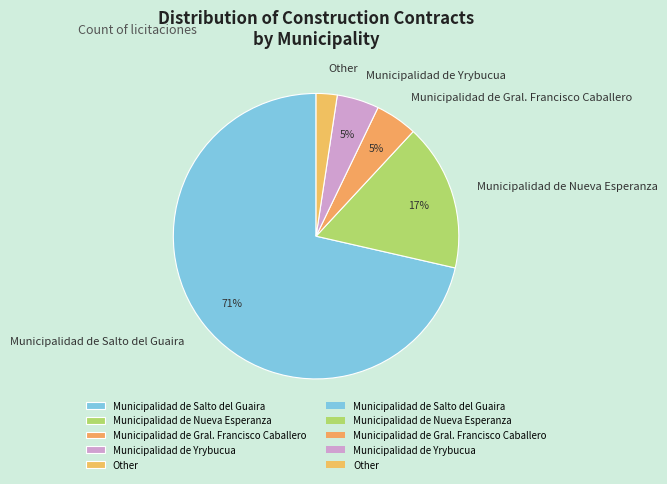

True or false: Municipalidad de Gral. Francisco Caballero accounts for 5% of the total.

True